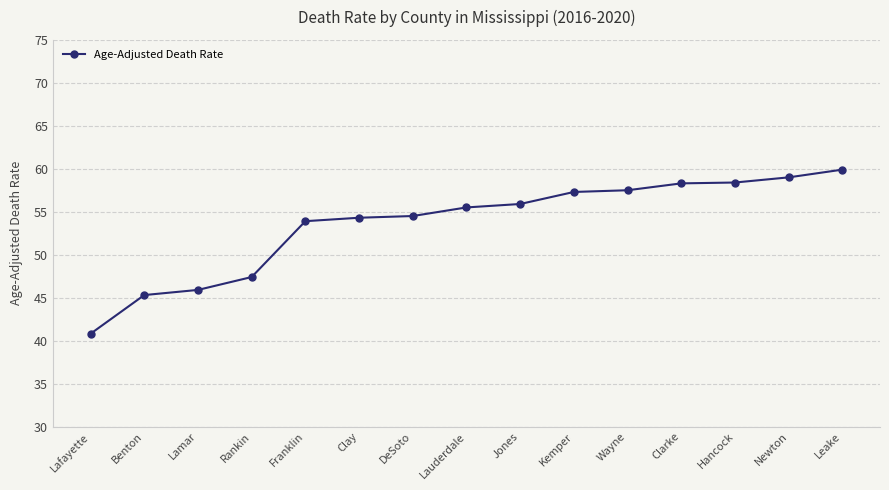

How many data points does each series have?

15